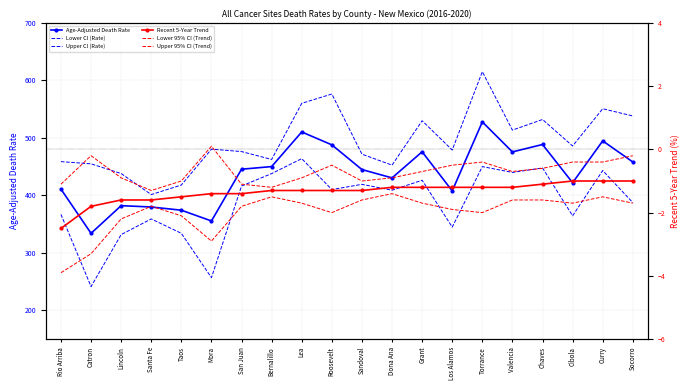

Reading left to right, extract all data points from this chart.

Age-Adjusted Death Rate: 410.9	334.0	382.1	379.8	374.2	355.5	445.5	450.1	510.3	487.9	444.9	430.4	475.8	407.8	527.8	475.6	488.5	422.0	494.8	458.1
Lower CI (Rate): 366.9	241.4	331.8	359.0	334.0	256.9	416.3	437.9	463.9	410.1	419.2	409.0	426.3	344.8	450.1	439.9	447.7	364.5	443.2	387.4
Upper CI (Rate): 458.7	454.9	438.0	401.4	418.0	480.4	476.2	462.5	560.1	576.3	471.7	452.6	529.8	478.9	615.1	513.5	532.0	485.9	550.7	538.1
Recent 5-Year Trend: -2.5	-1.8	-1.6	-1.6	-1.5	-1.4	-1.4	-1.3	-1.3	-1.3	-1.3	-1.2	-1.2	-1.2	-1.2	-1.2	-1.1	-1.0	-1.0	-1.0
Lower 95% CI (Trend): -3.9	-3.3	-2.2	-1.8	-2.1	-2.9	-1.8	-1.5	-1.7	-2.0	-1.6	-1.4	-1.7	-1.9	-2.0	-1.6	-1.6	-1.7	-1.5	-1.7
Upper 95% CI (Trend): -1.1	-0.2	-0.9	-1.3	-1.0	0.1	-1.1	-1.2	-0.9	-0.5	-1.0	-0.9	-0.7	-0.5	-0.4	-0.7	-0.6	-0.4	-0.4	-0.2